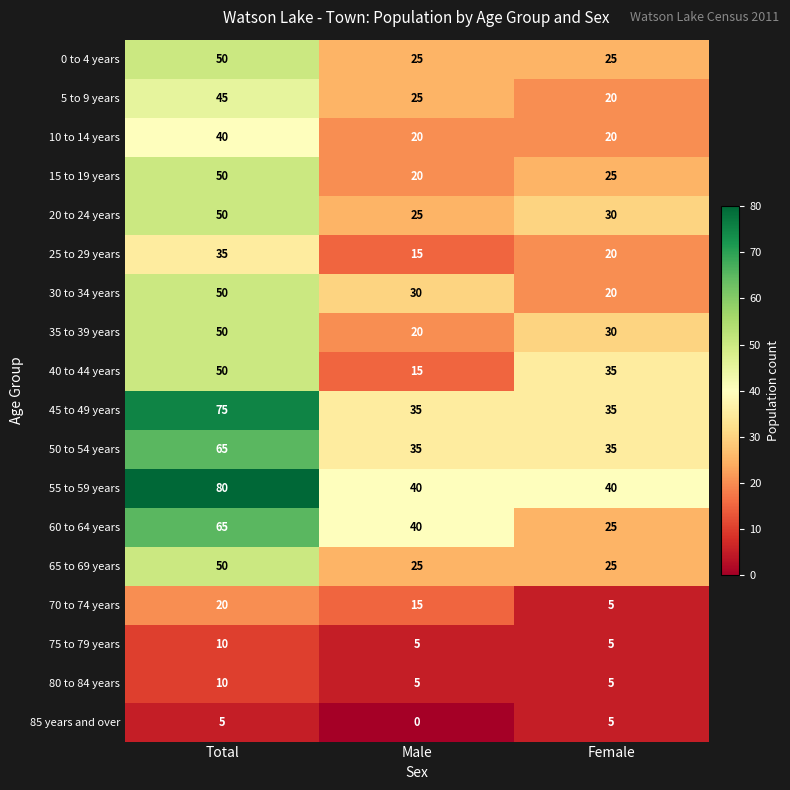

What value does the 55 to 59 years series have at Male, to the nearest 10?

40